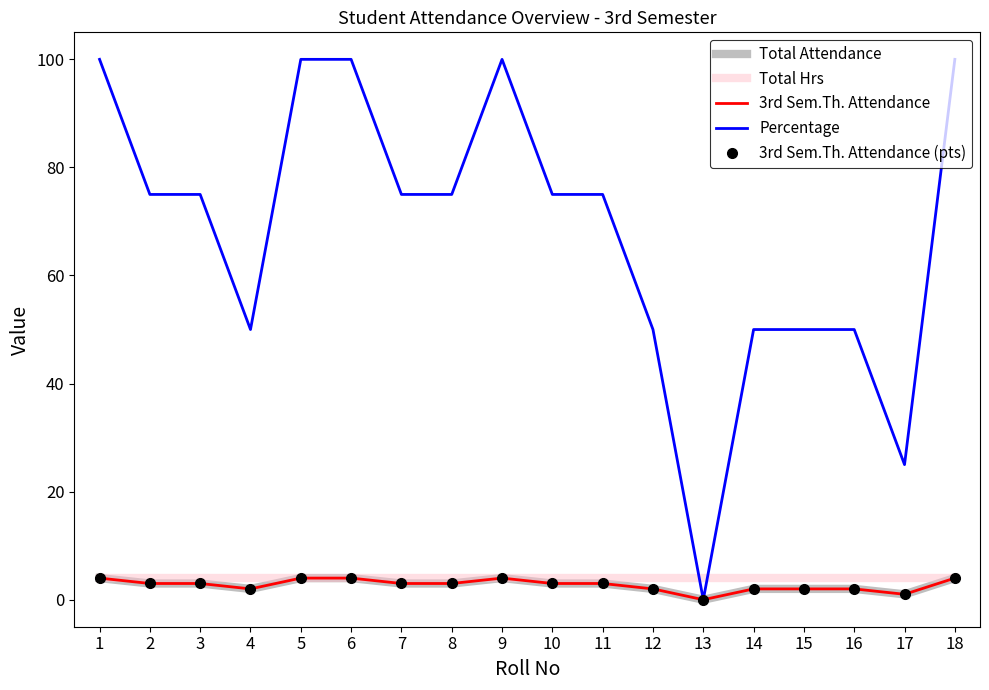

Reading right to left, list all the values displayed in this chart.

Total Attendance: 4	1	2	2	2	0	2	3	3	4	3	3	4	4	2	3	3	4
Total Hrs: 4	4	4	4	4	4	4	4	4	4	4	4	4	4	4	4	4	4
3rd Sem.Th. Attendance: 4	1	2	2	2	0	2	3	3	4	3	3	4	4	2	3	3	4
Percentage: 100	25	50	50	50	0	50	75	75	100	75	75	100	100	50	75	75	100
3rd Sem.Th. Attendance (pts): 4	1	2	2	2	0	2	3	3	4	3	3	4	4	2	3	3	4